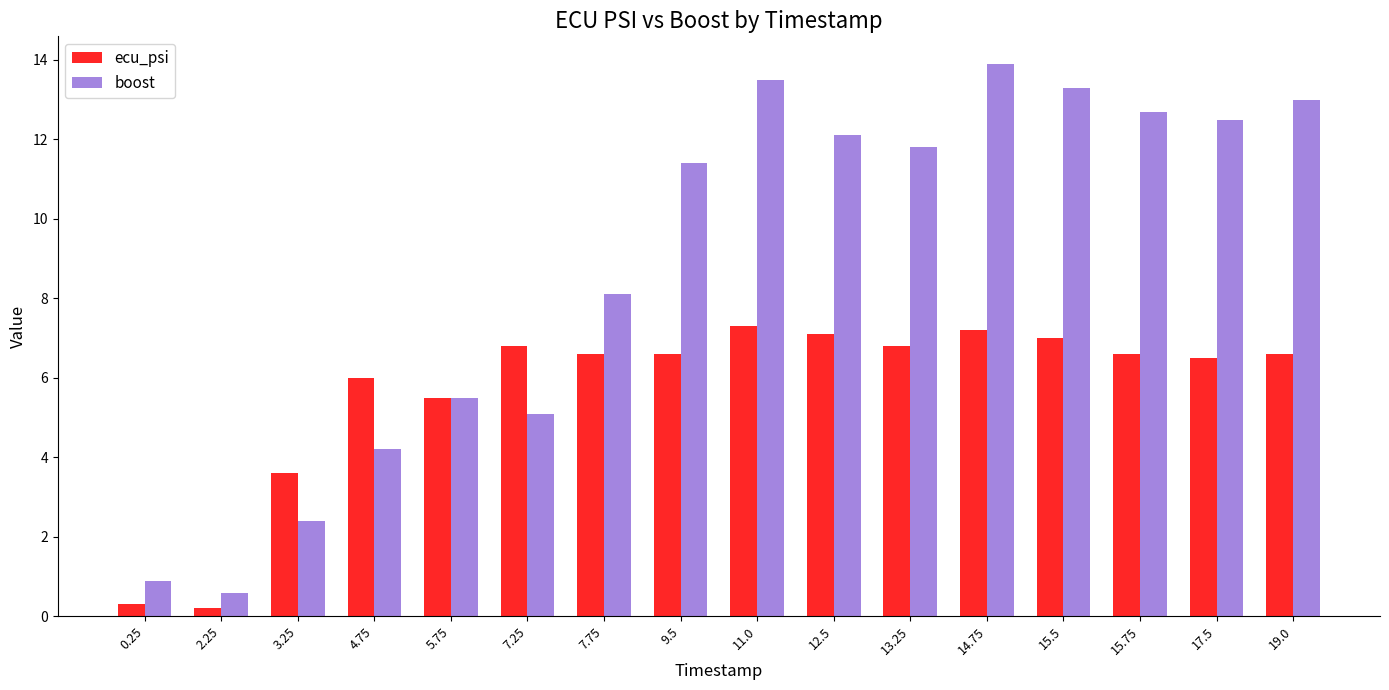

What are all the series names shown in the legend?

ecu_psi, boost